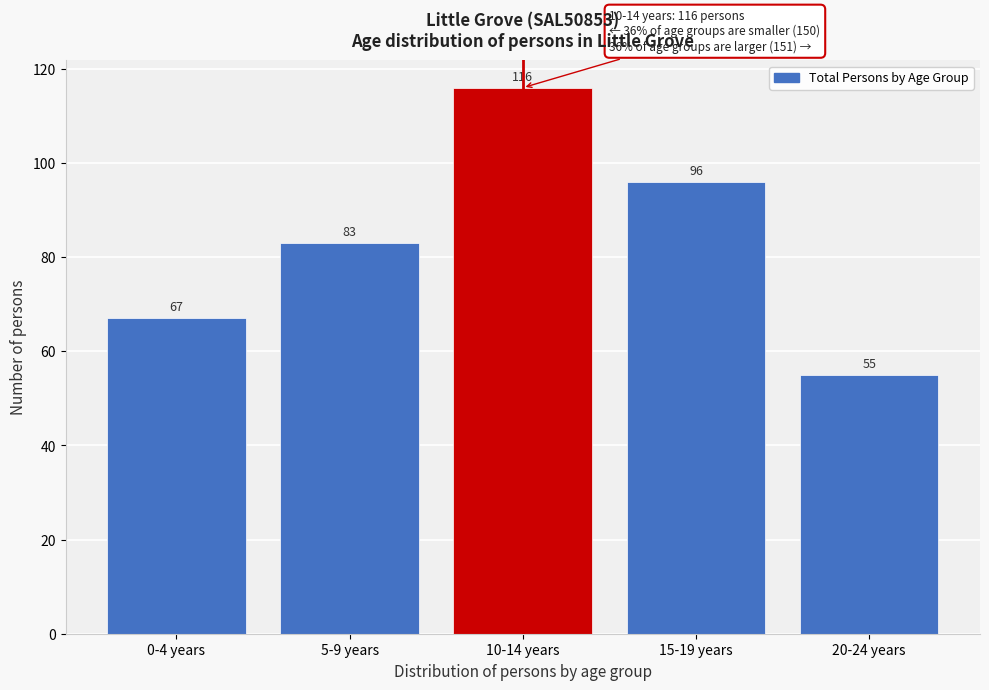

Reading left to right, what are all the values shown in this chart?

67	83	116	96	55